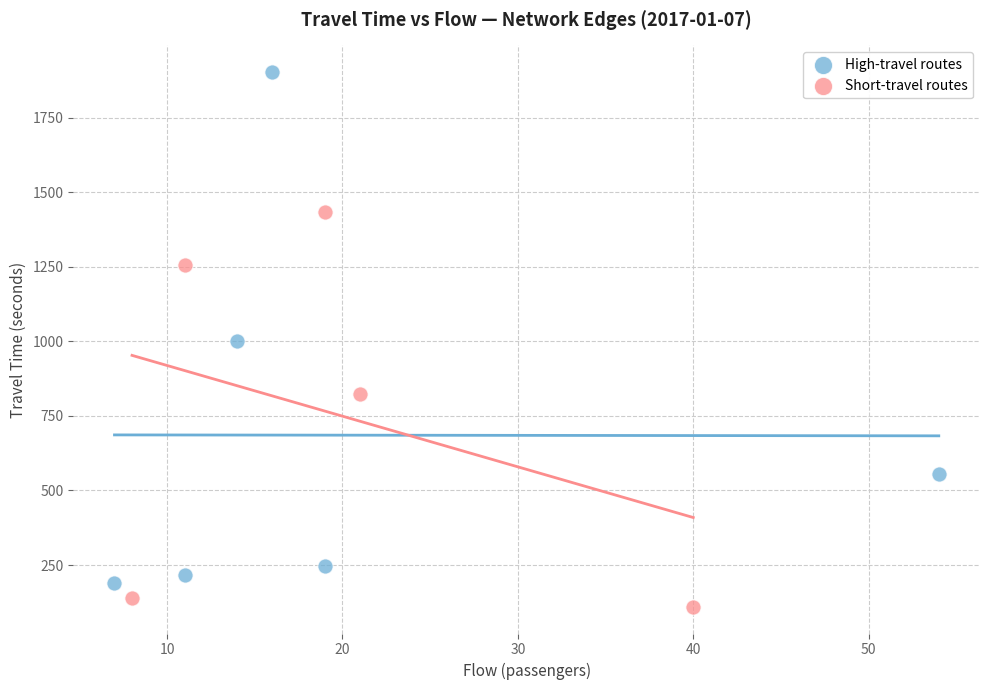

Which series reaches the maximum Y coordinate?

High-travel routes